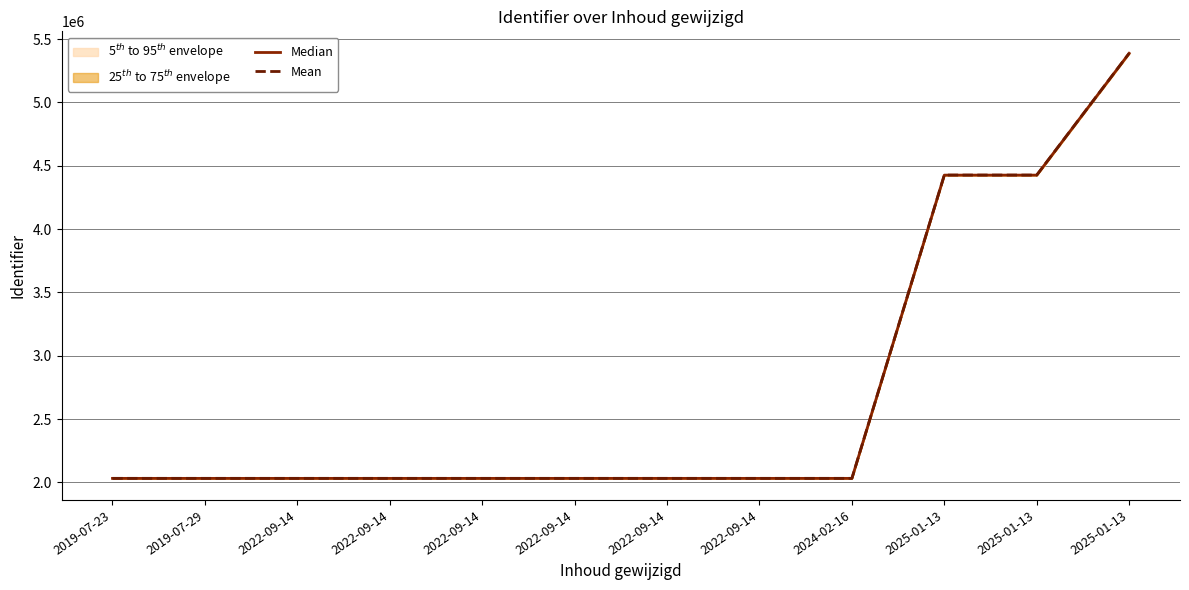

True or false: Median and Mean intersect in this chart.

False